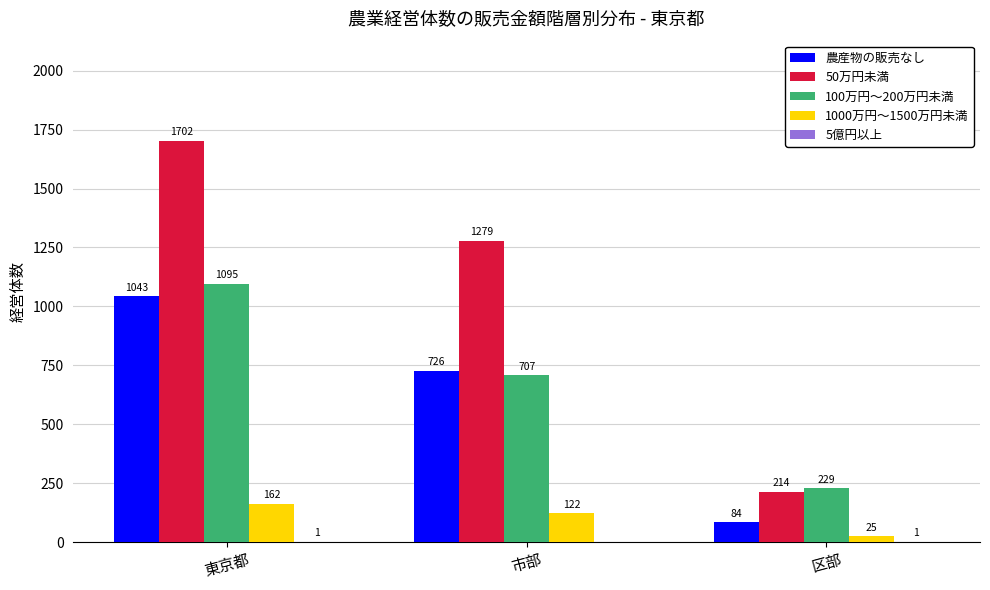

Between 東京都 and 区部, which series saw the biggest shift?

50万円未満